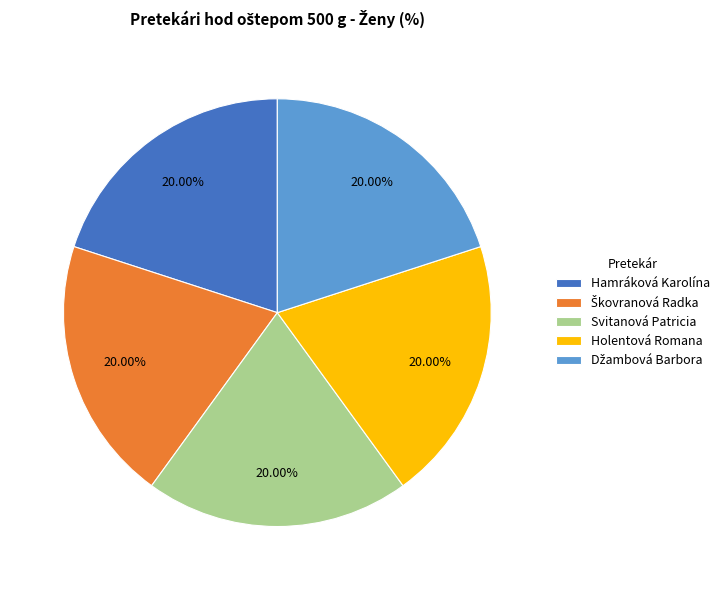

Approximately how many times larger is the value at Svitanová Patricia compared to Holentová Romana?

1.0